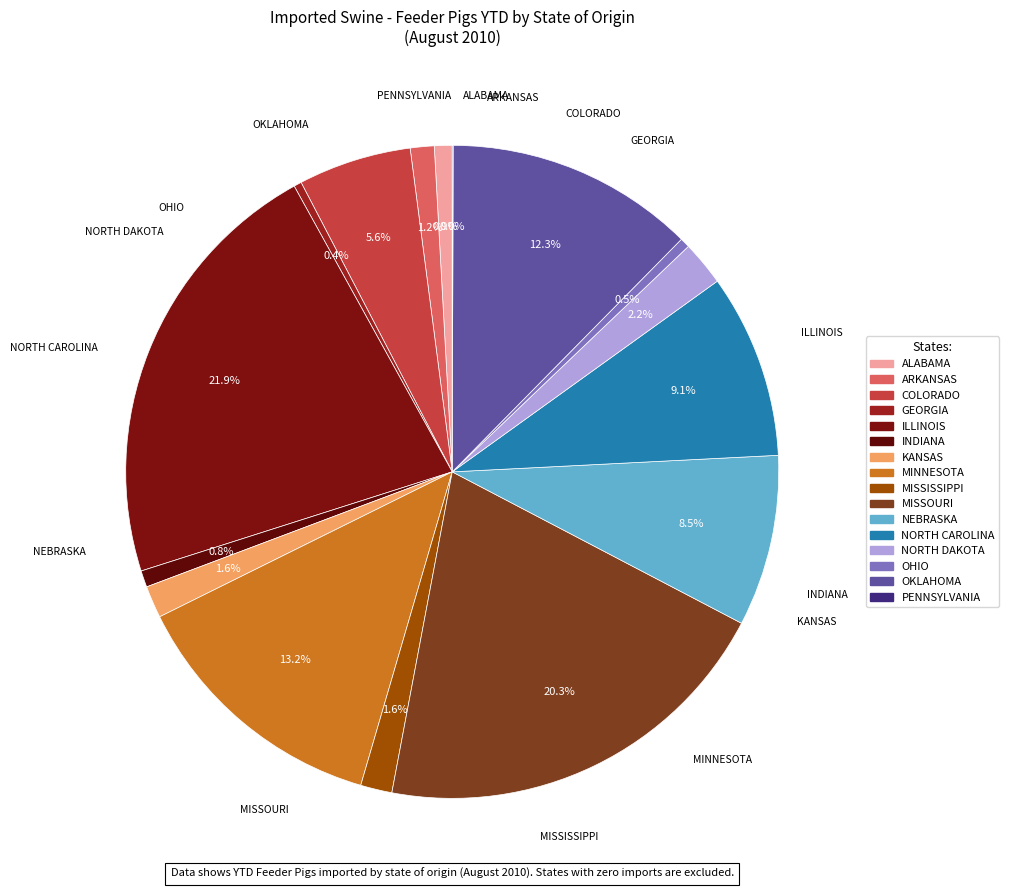

To the nearest percent, what portion does ALABAMA represent?

1%